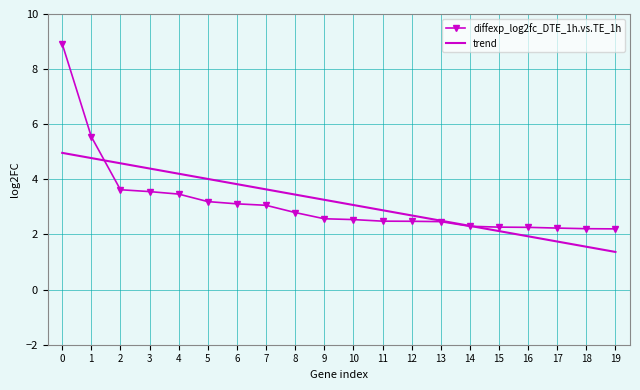

Which series has the widest spread of values?

diffexp_log2fc_DTE_1h.vs.TE_1h